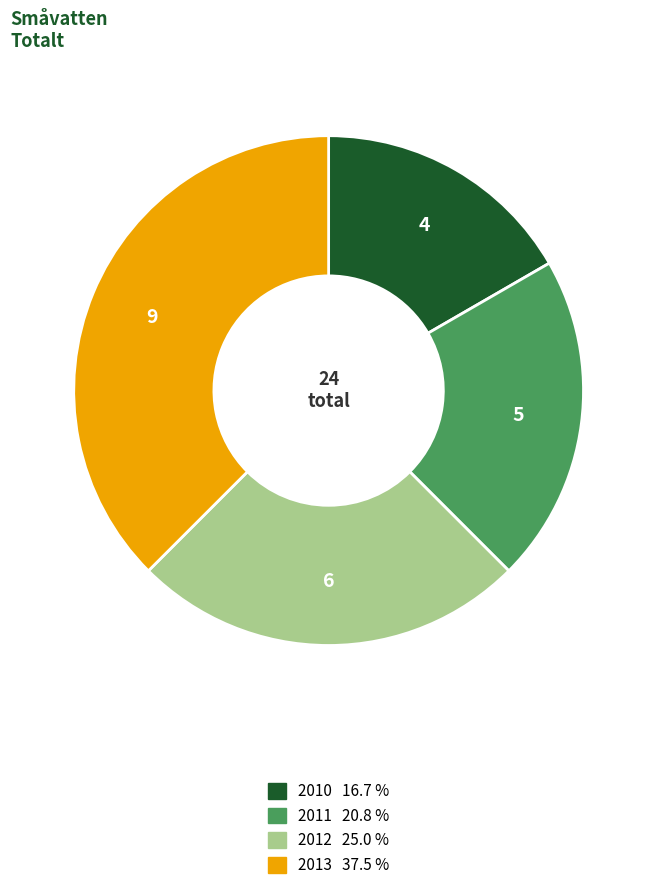

Do 2012 and 2011 together represent more than half of the pie?

No